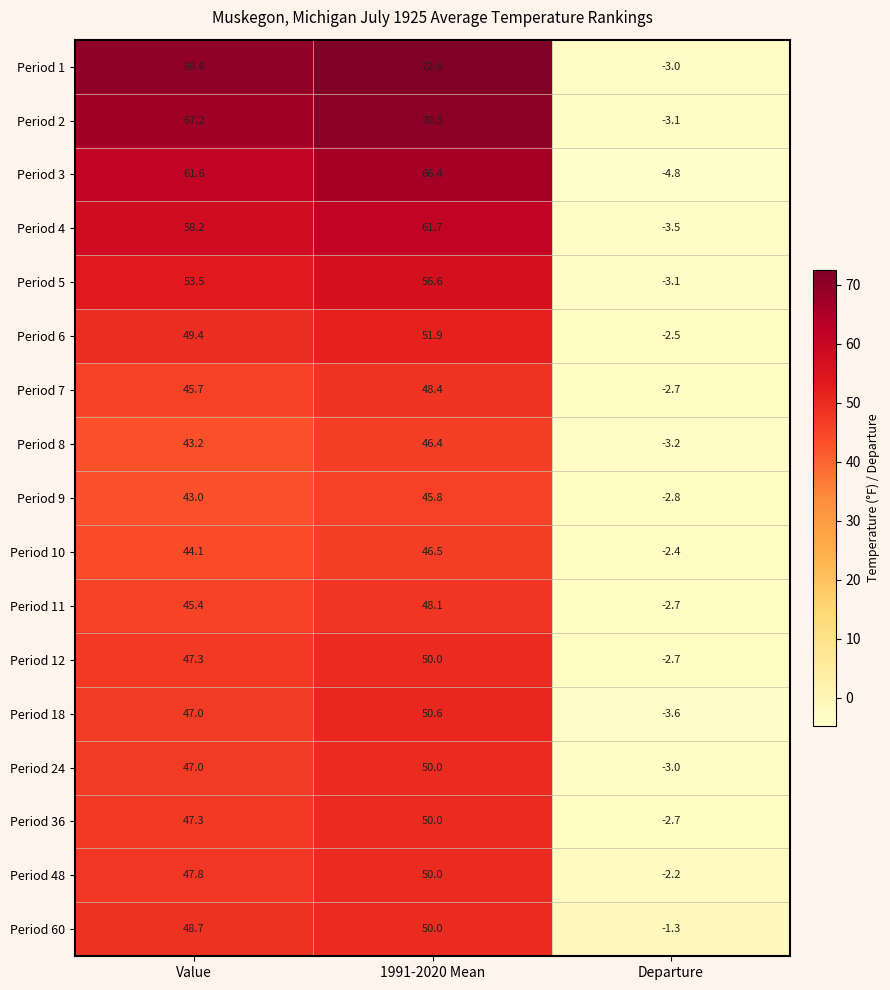

Which series has the widest spread of values?

Period 1